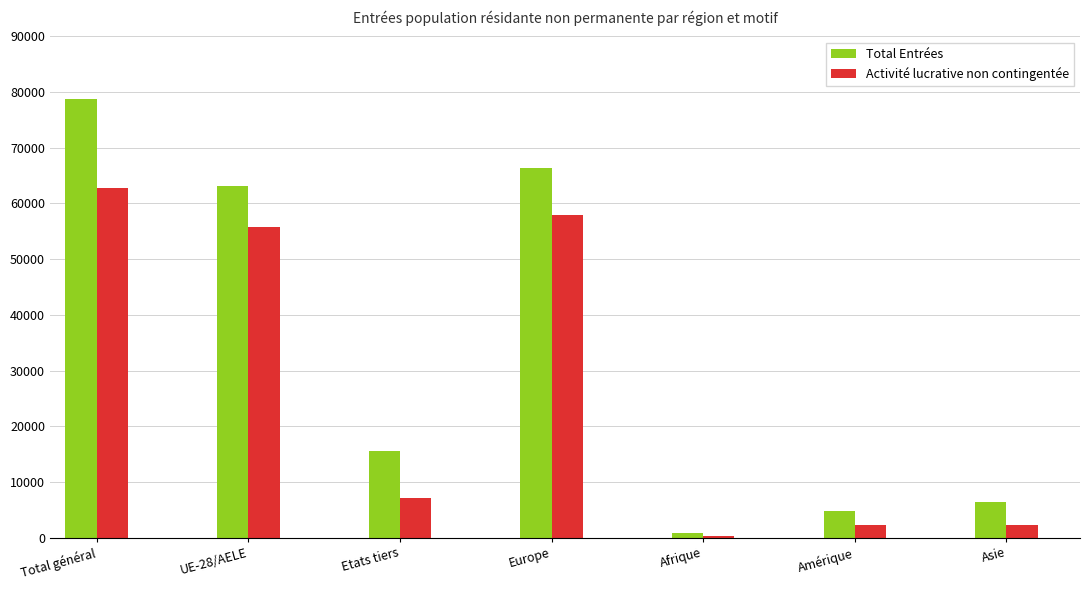

What is the lowest value of the Total Entrées series?

827